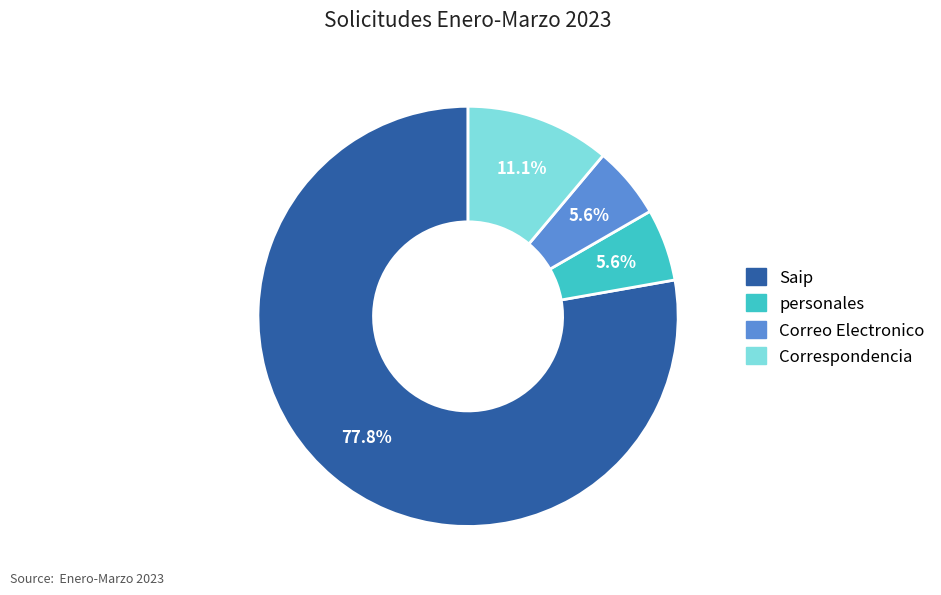

Which slice represents more than half of the pie?

Saip